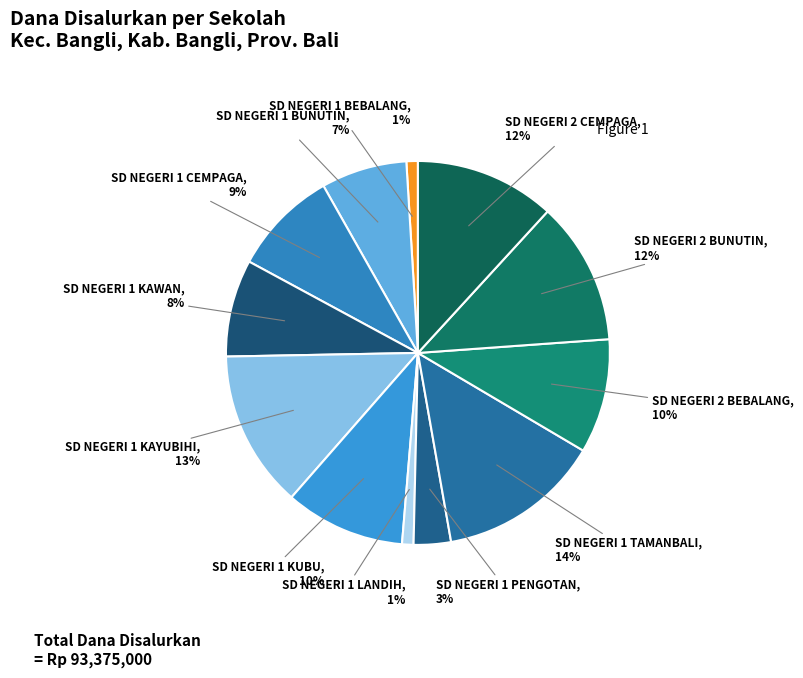

How many segments does this pie chart have?

12